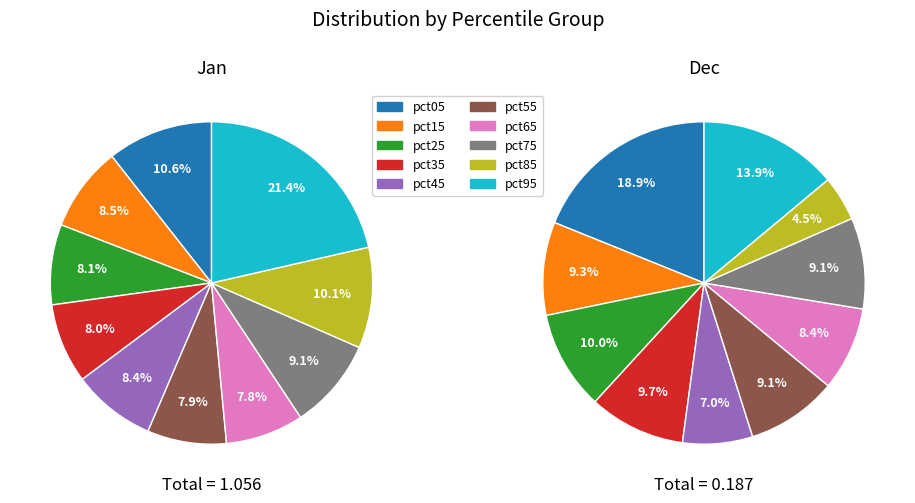

Do pct75 and pct55 together represent more than half of the pie?

No